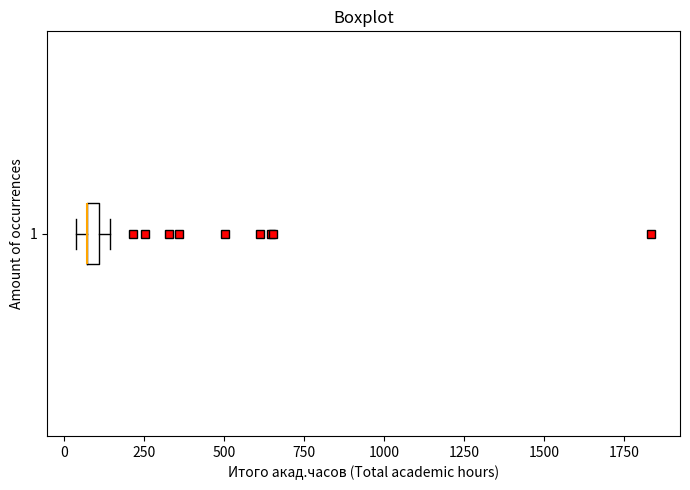

Where is the right edge of the box at y = 1 on the x-axis? The values are not printed on the chart, so give them approximately, as read against the axis.

100